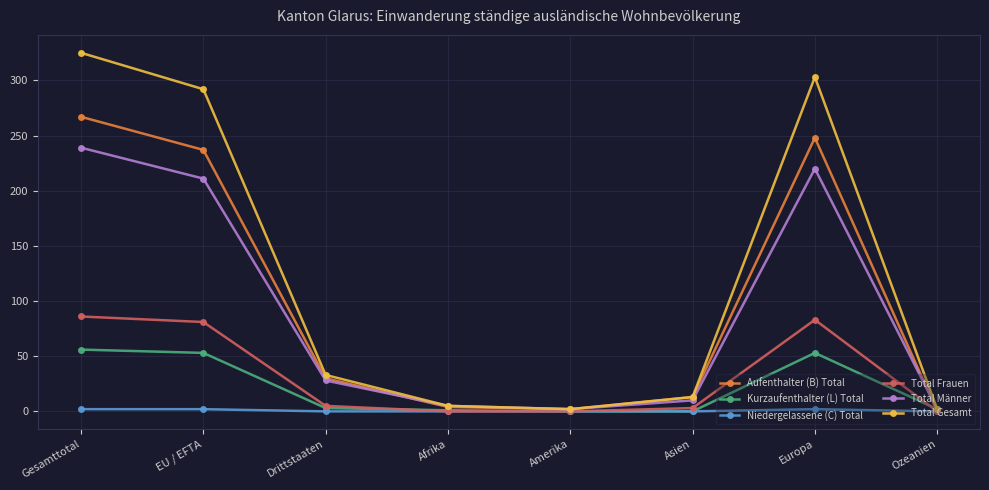

What is the approximate value of Total Männer at Gesamttotal?

239